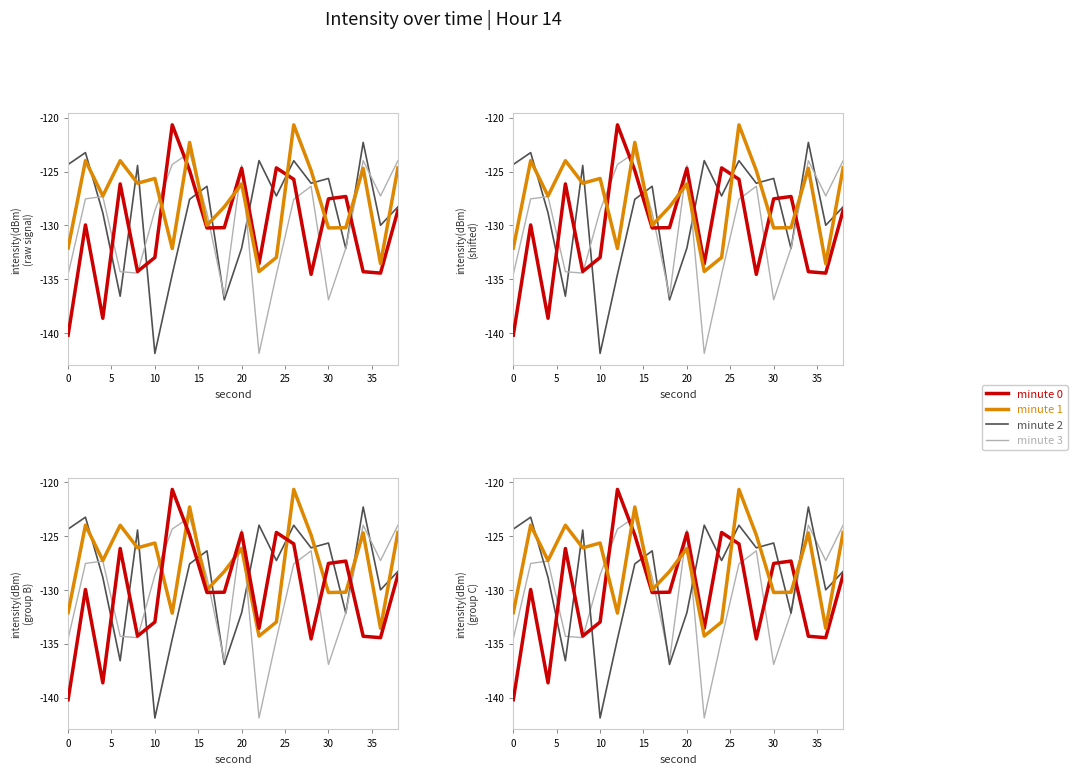

List the series in order of their peak value, lowest first.

min03, min02, min00, min01